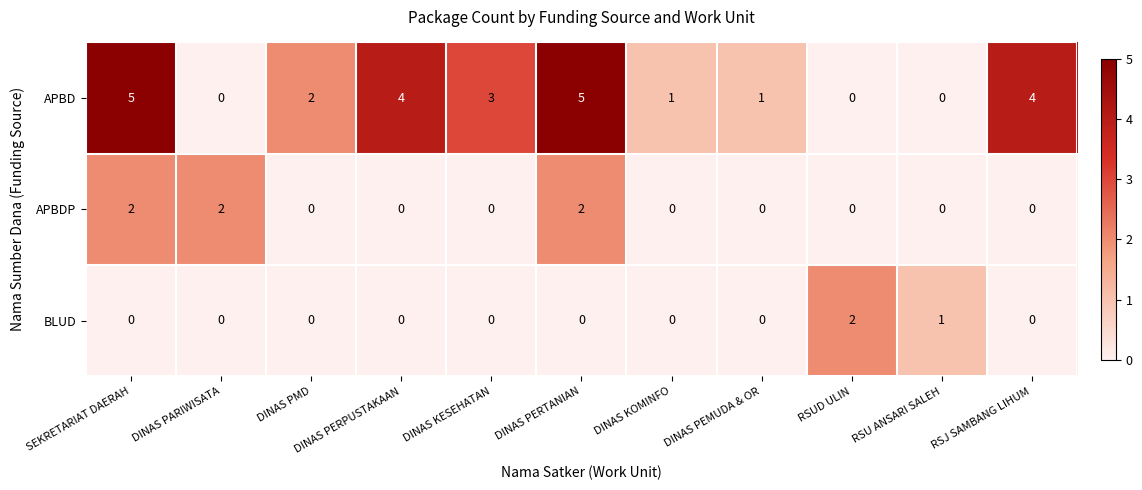

Which series has the largest total across all categories?

APBD